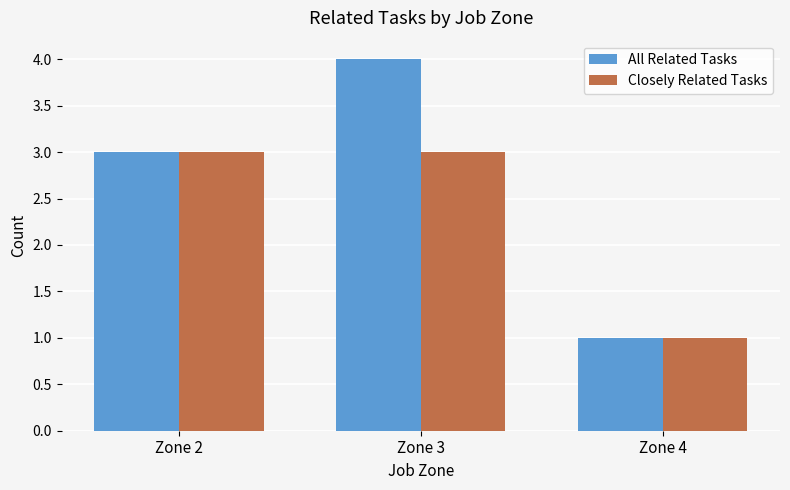

Is the value of All Related Tasks at Zone 3 greater than the value of Closely Related Tasks at Zone 2?

Yes